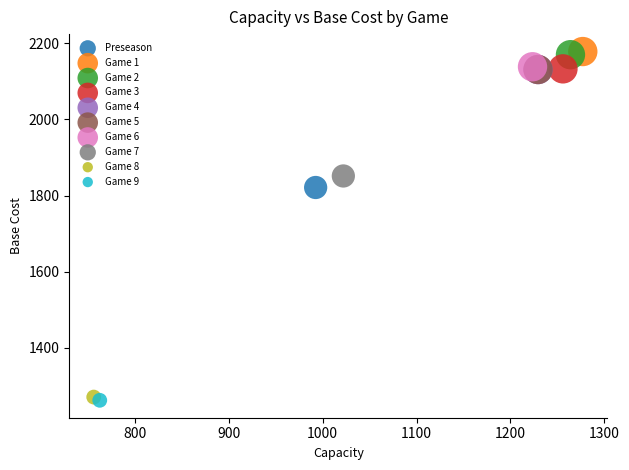

Which series contains the lowest Y value?

Game 9